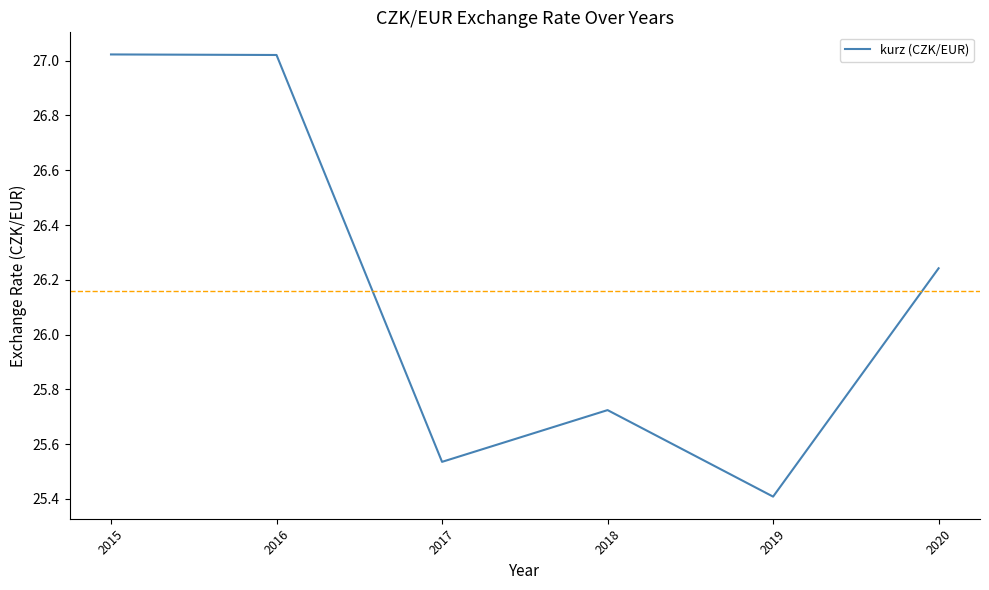

True or false: there are more than 2 points higher than both neighbors.

False